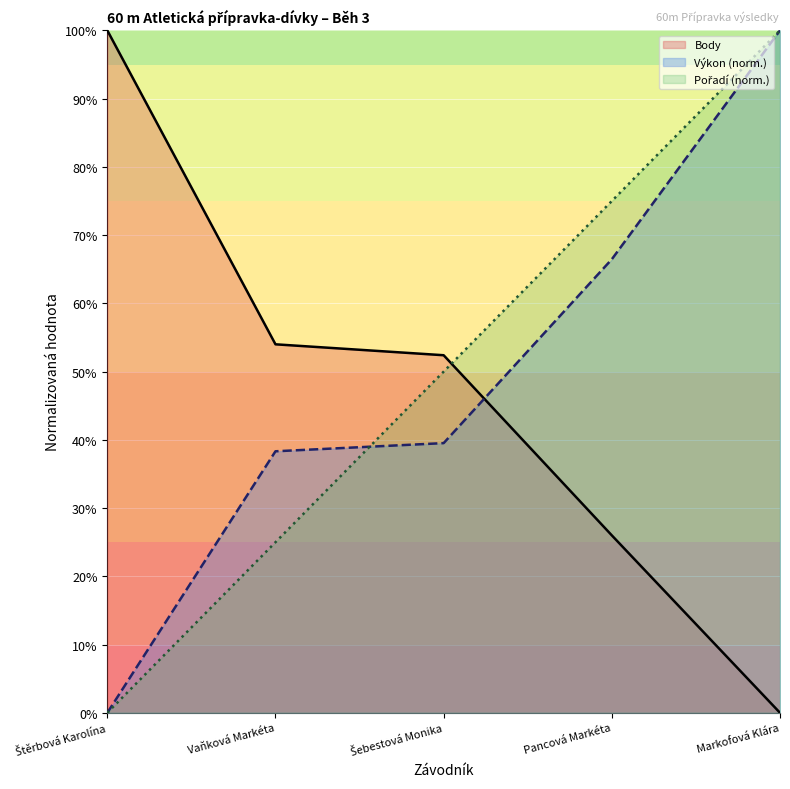

Which has a higher value, Markofová Klára or Šebestová Monika?

Šebestová Monika